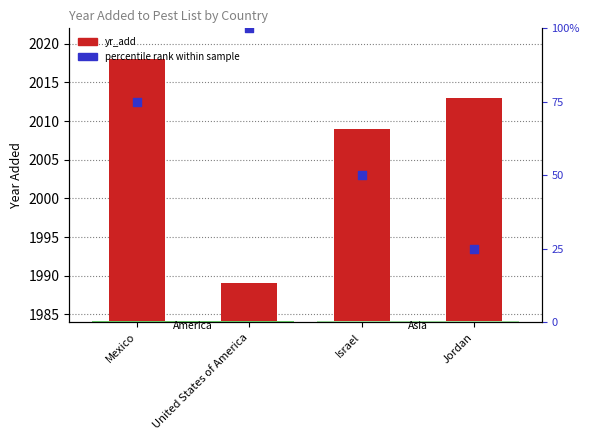

Which series has the largest total across all categories?

yr_add